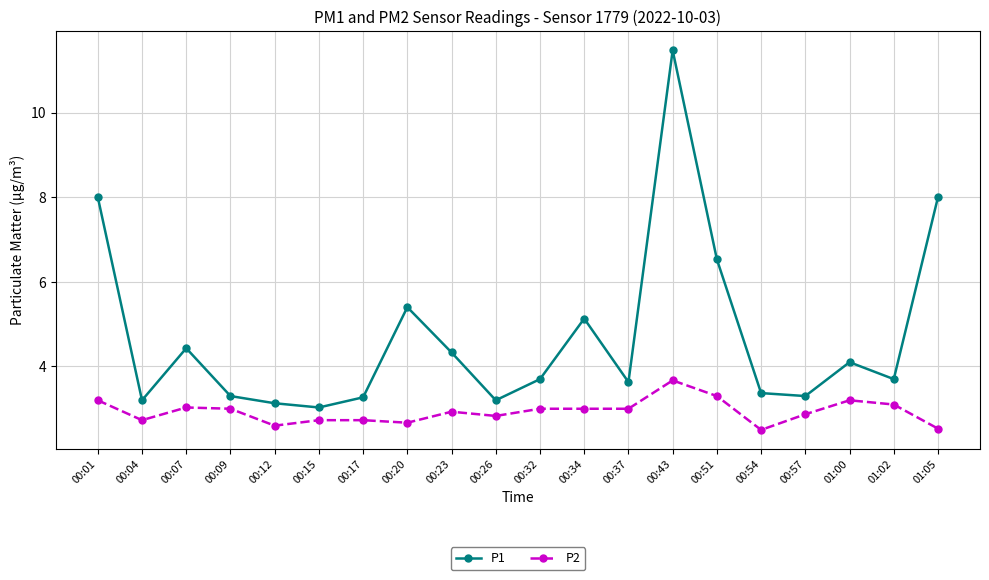

What is the label of the 20th point from the right?

00:01